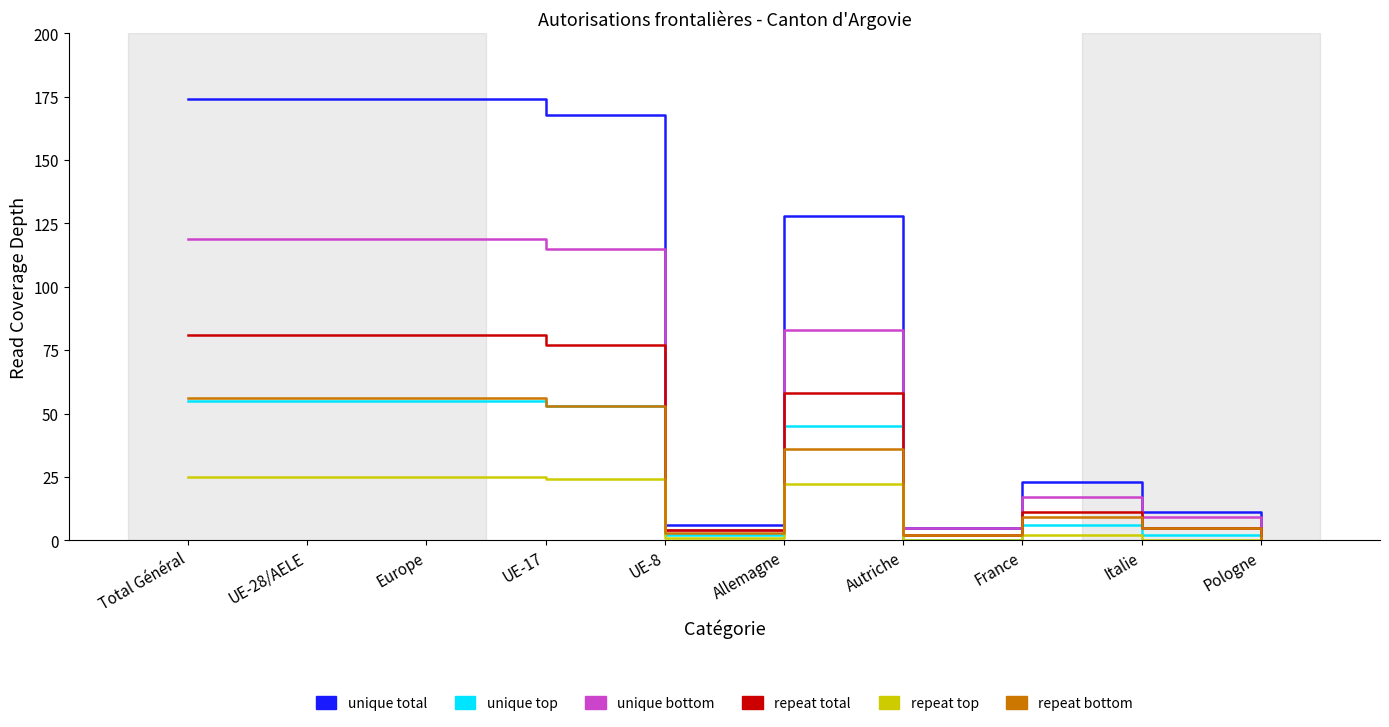

What is the total value across all series at UE-28/AELE?

510